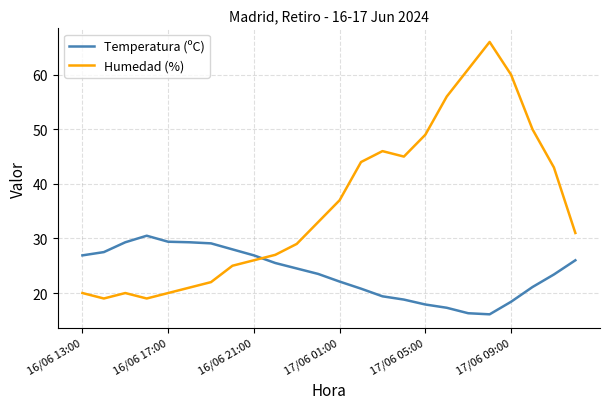

Which series has the largest range (max minus min)?

Humedad (%)